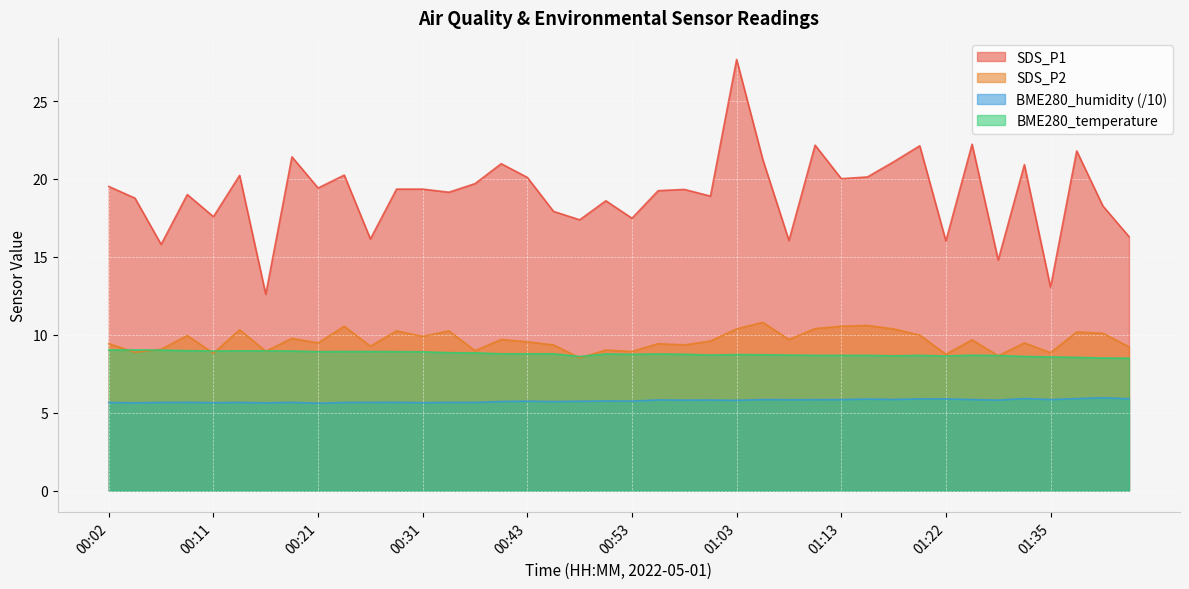

True or false: SDS_P1 and SDS_P2 cross at least once.

False